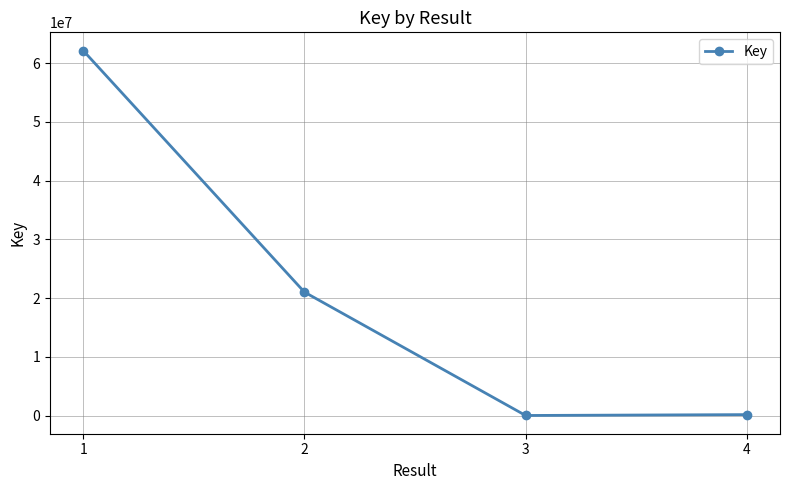

How many data points does each series have?

4